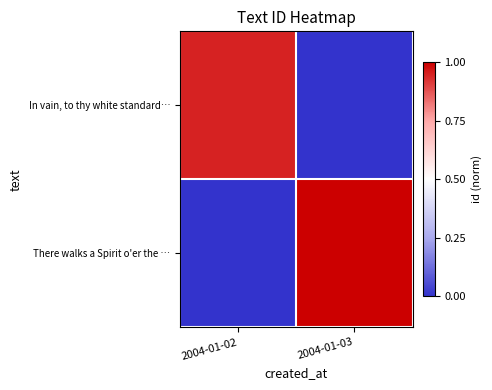

At which category does the chart reach its minimum across all series?

2004-01-03